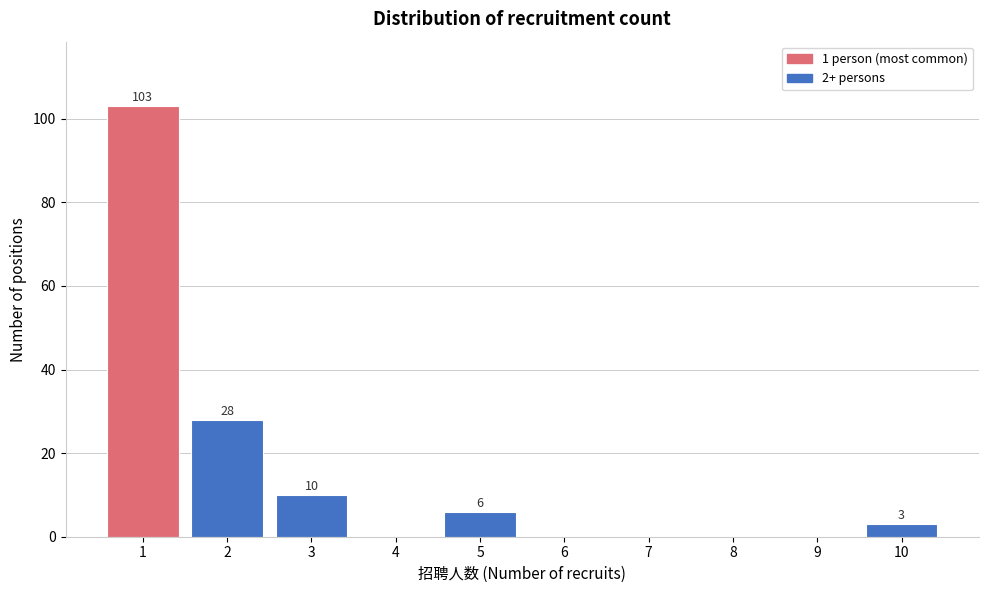

Reading left to right, transcribe all the data shown in this chart.

1=103	2=28	3=10	4=0	5=6	6=0	7=0	8=0	9=0	10=3